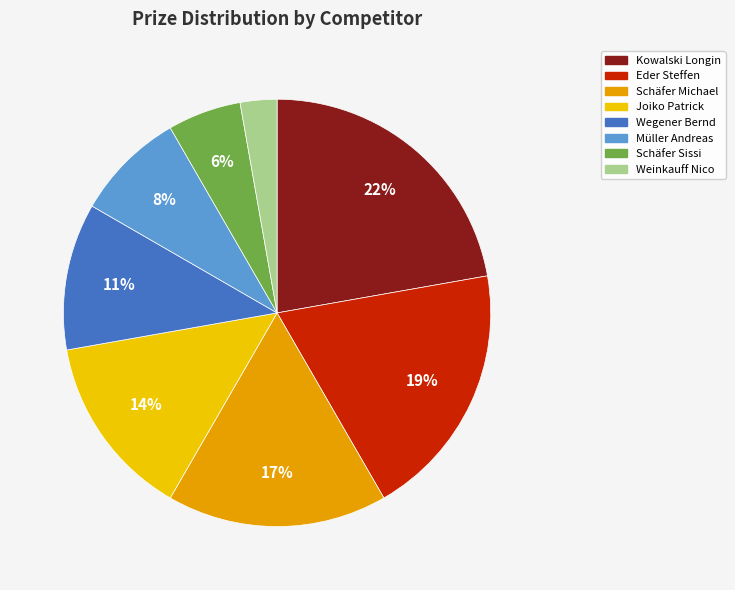

Approximately how many times larger is the value at Schäfer Michael compared to Kowalski Longin?

0.8